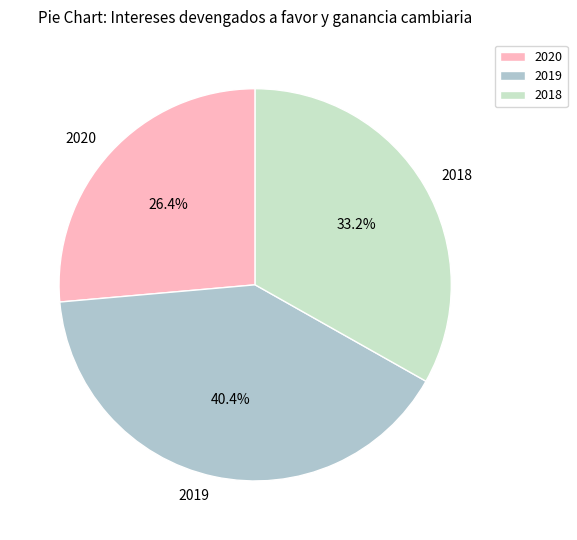

True or false: 2020 accounts for 16% of the total.

False